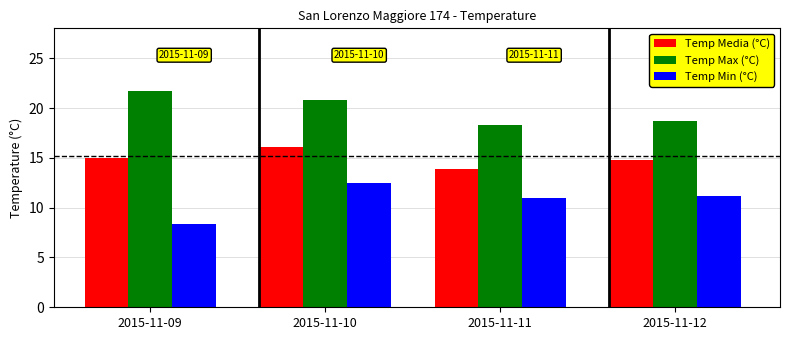

Rank the categories by Temp Max (°C) value from lowest to highest.

2015-11-11, 2015-11-12, 2015-11-10, 2015-11-09